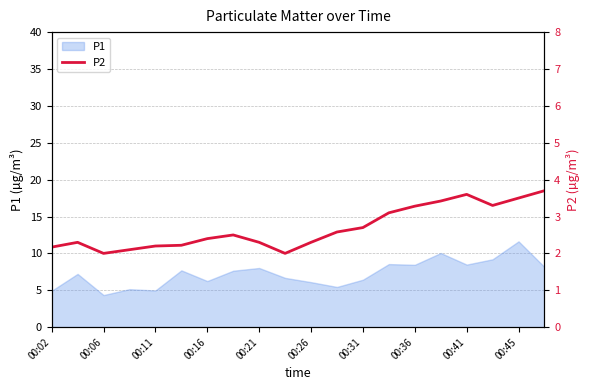

What is the minimum value shown in the chart?

2.0